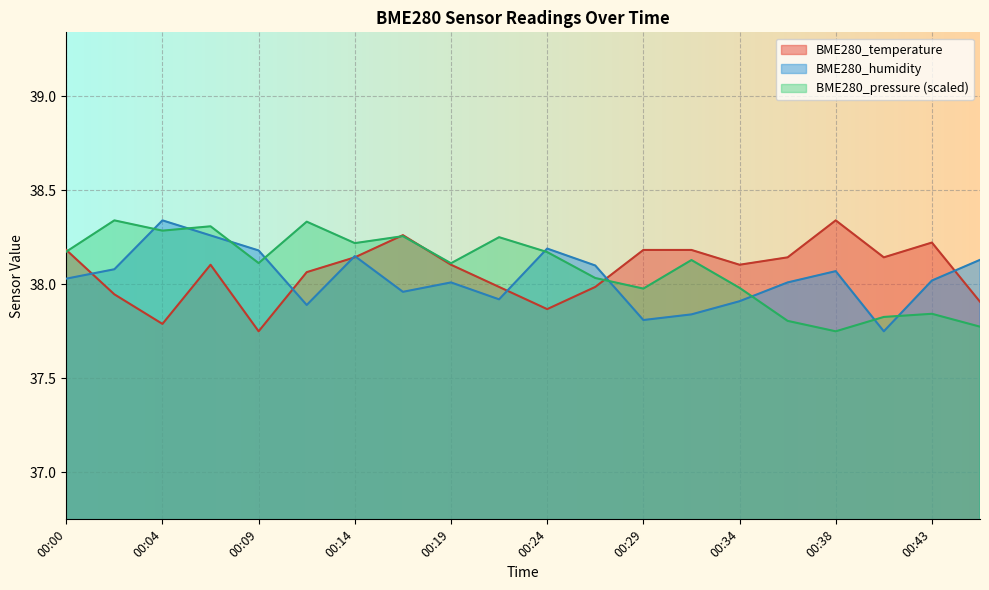

What is the greatest value displayed?

38.3